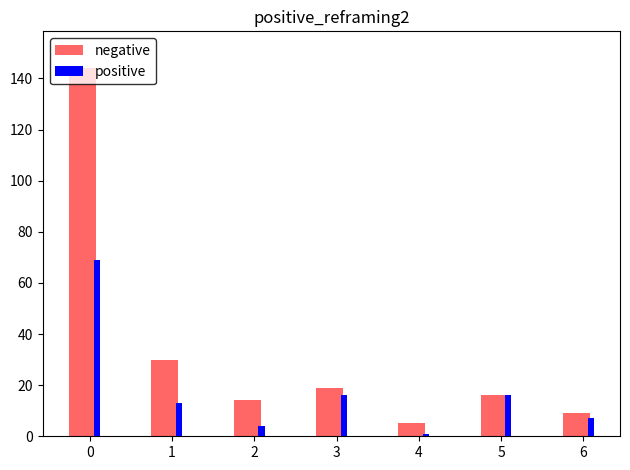

Reading left to right, list all the values displayed in this chart.

negative: 0=144	1=30	2=14	3=19	4=5	5=16	6=9
positive: 0=69	1=13	2=4	3=16	4=1	5=16	6=7